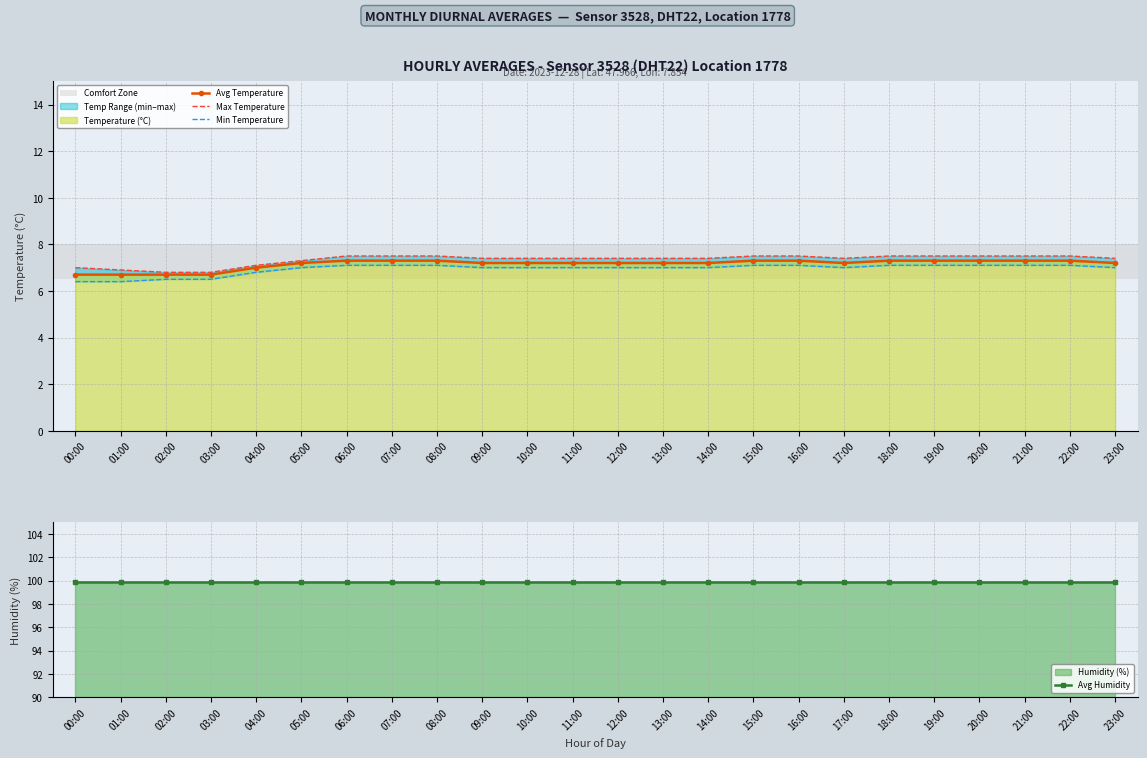

Does the chart have visible grid lines?

Yes